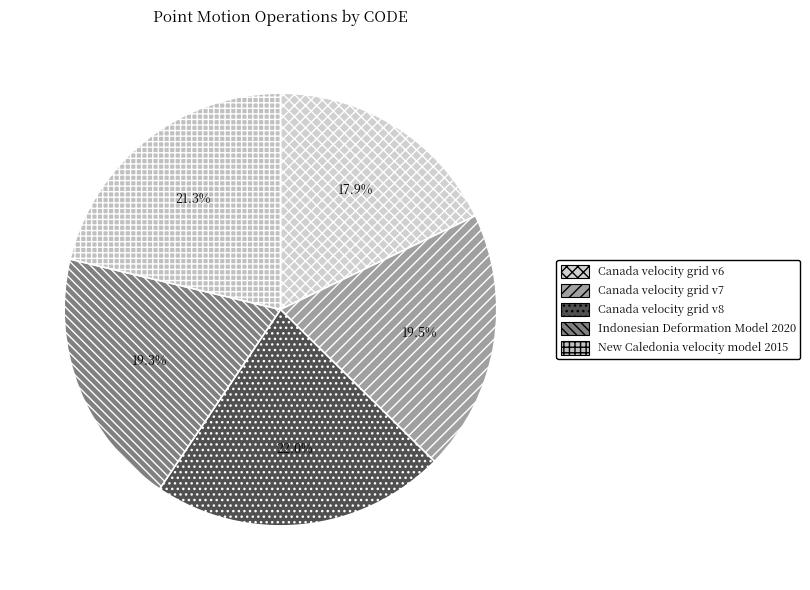

Does Canada velocity grid v6 account for over 50% of the chart?

No